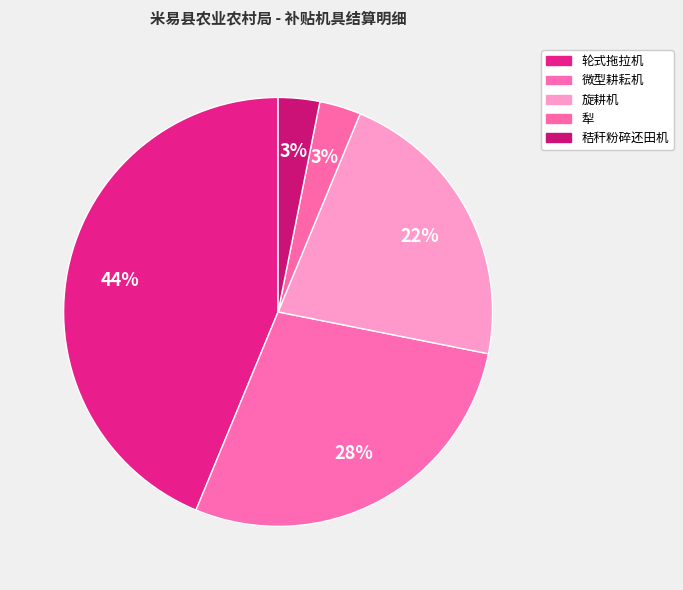

What percentage is the 轮式拖拉机 slice, to the nearest percent?

44%